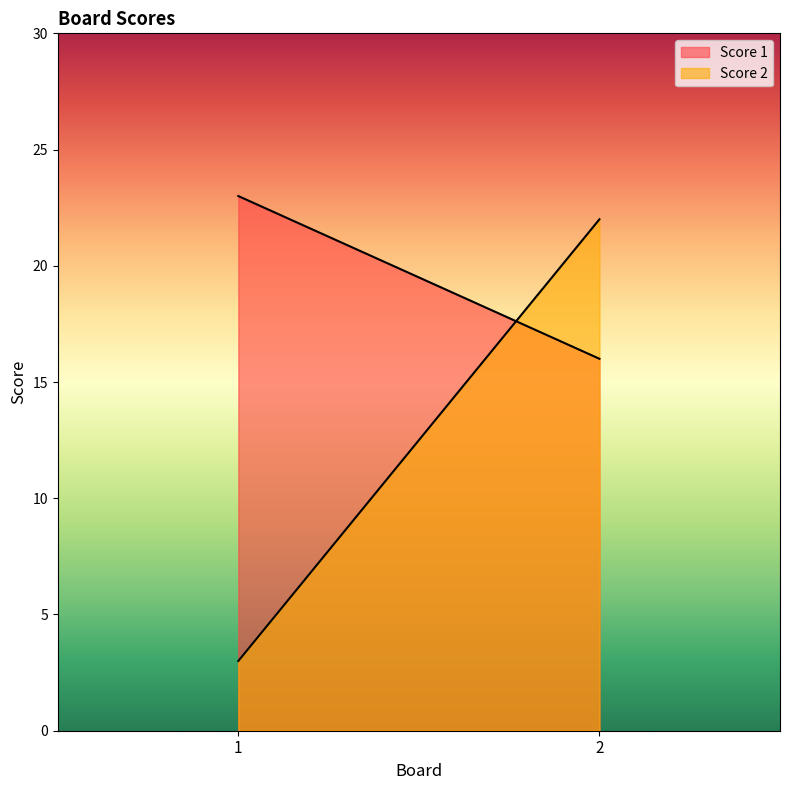

The value of Score 2 at 1 is 3. True or false?

True